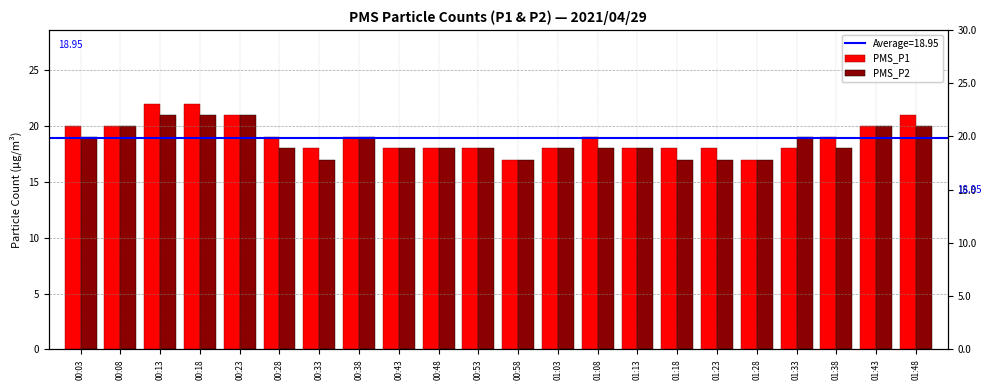

Rank the categories by PMS_P1 value from lowest to highest.

00:58, 01:28, 00:33, 00:43, 00:48, 00:53, 01:03, 01:13, 01:18, 01:23, 01:33, 00:28, 00:38, 01:08, 01:38, 00:03, 00:08, 01:43, 00:23, 01:48, 00:13, 00:18